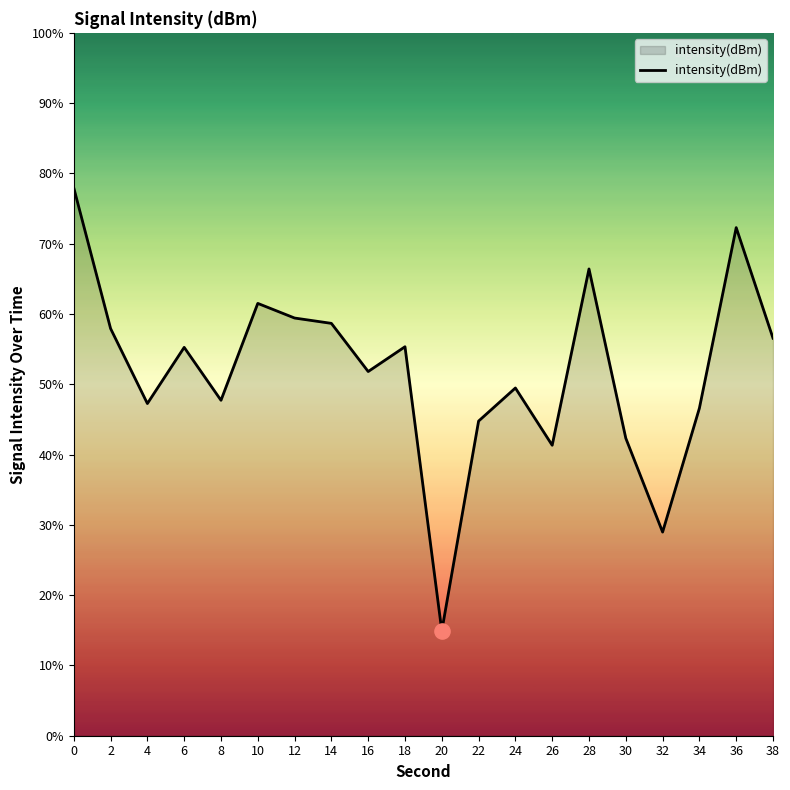

What is the change in value from 2 to 22?

-13.2